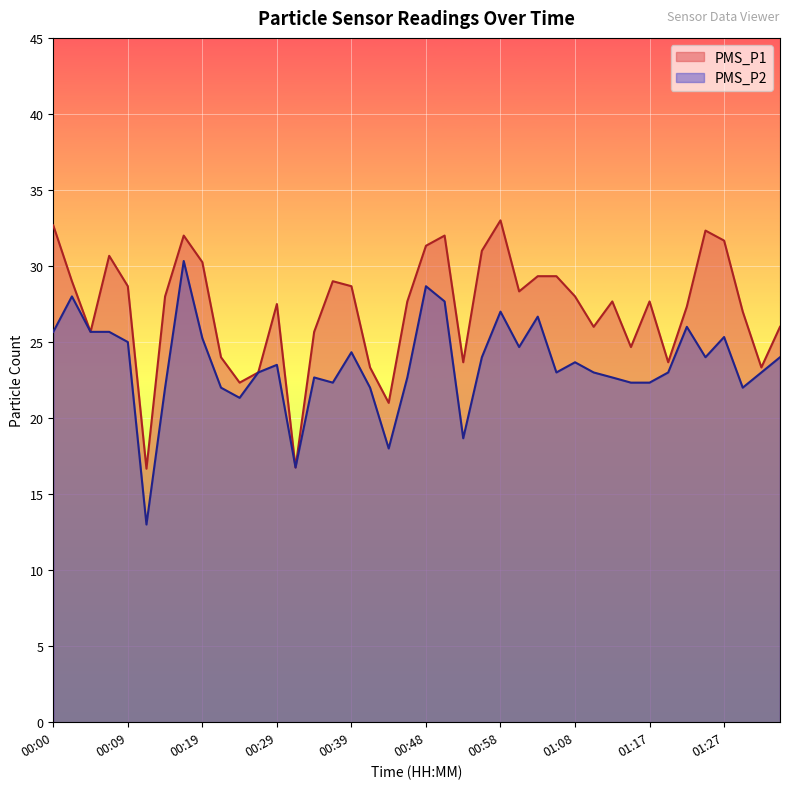

What is the highest value of the PMS_P2 series?

30.3